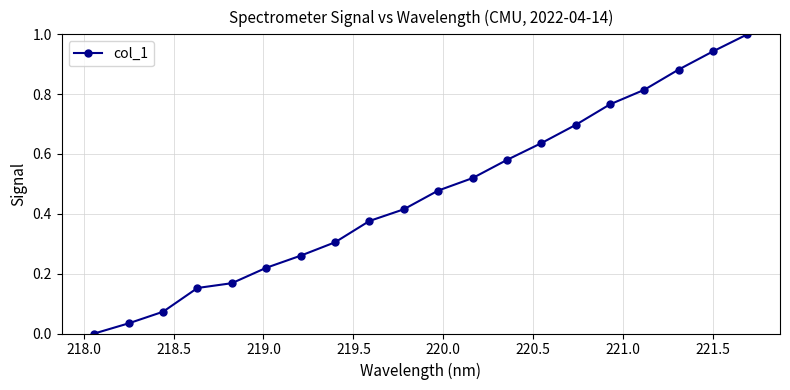

What is the maximum value shown in the chart?

1.0